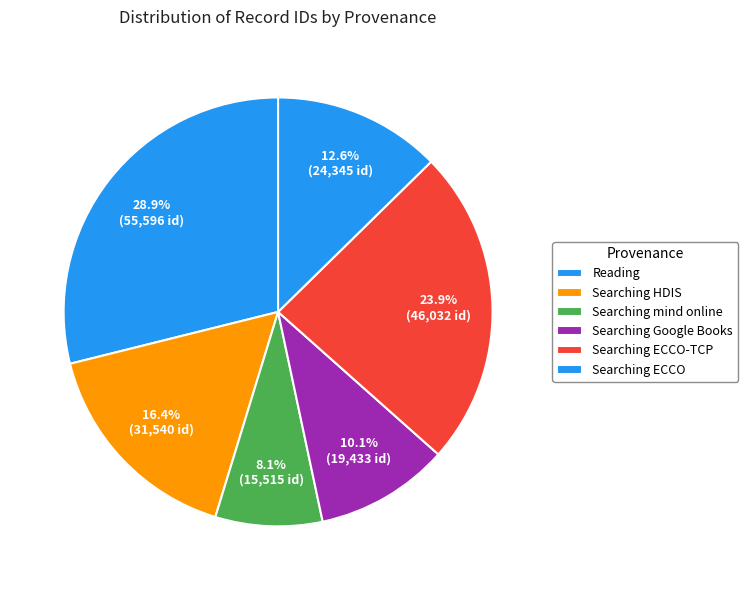

How many slices are in this pie chart?

6